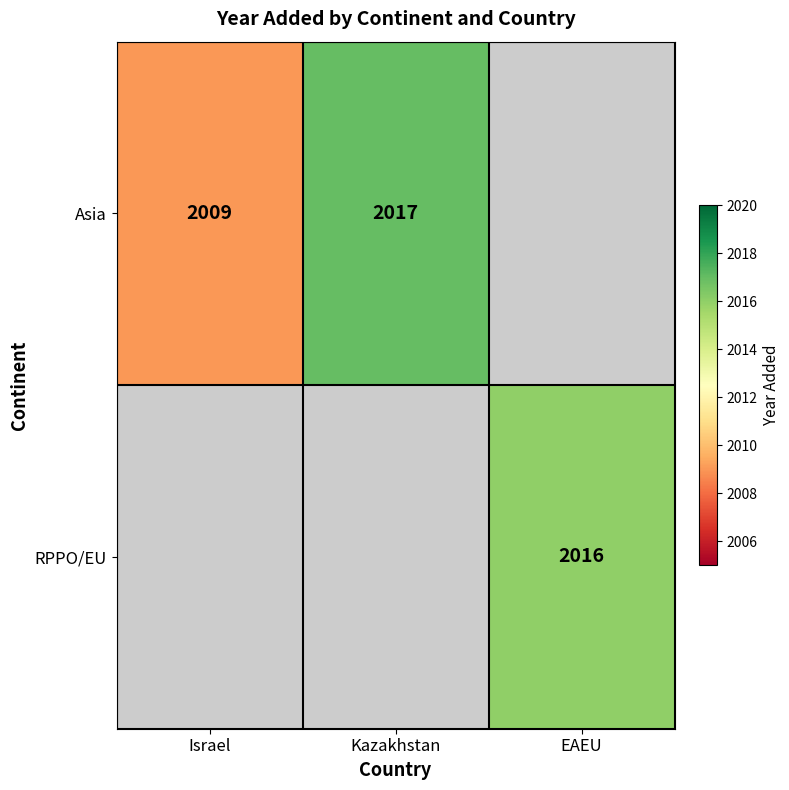

What is the difference between the Asia values at Israel and Kazakhstan?

8